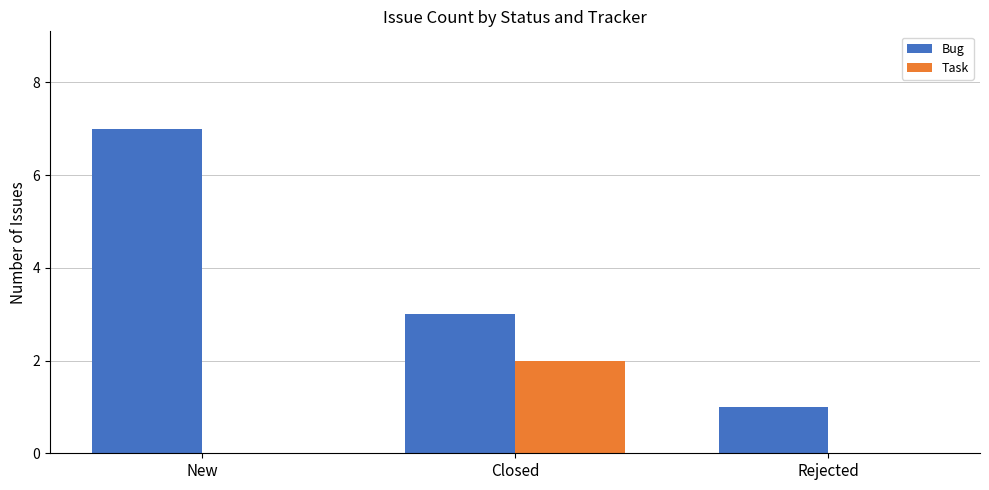

The Task series shows 2 at Closed. True or false?

True